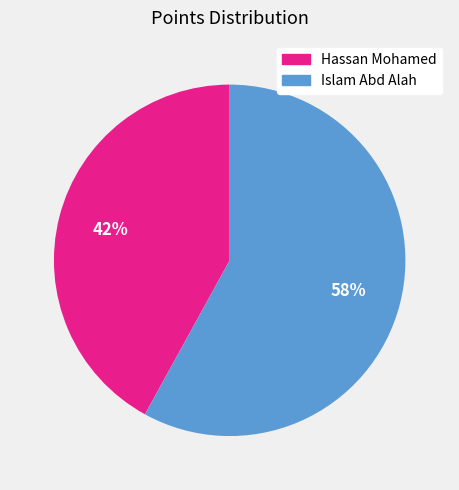

Between Islam Abd Alah and Hassan Mohamed, which is larger?

Islam Abd Alah